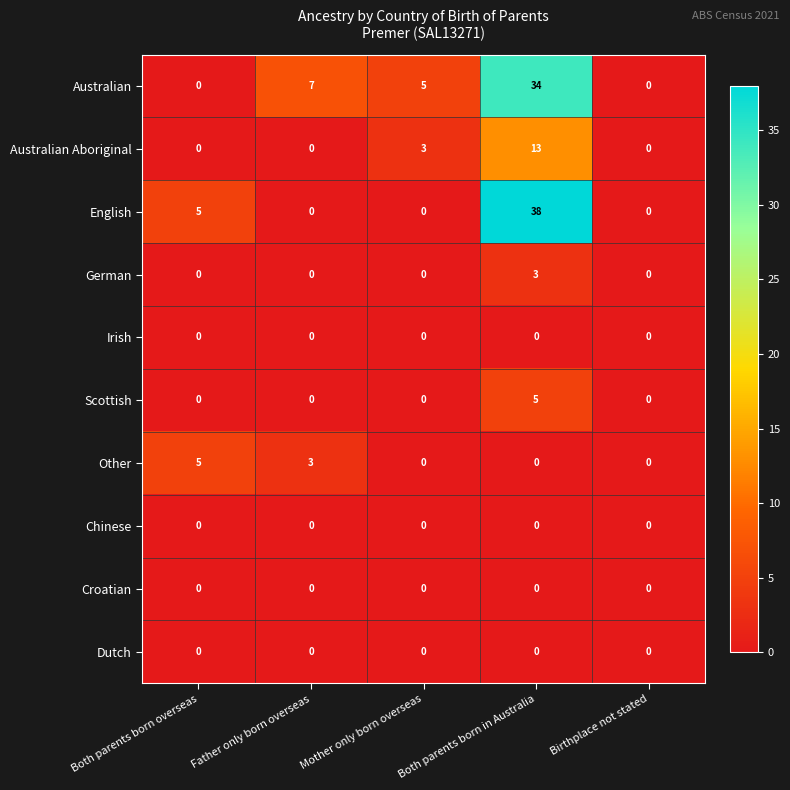

What is the sum of all Australian Aboriginal values?

16